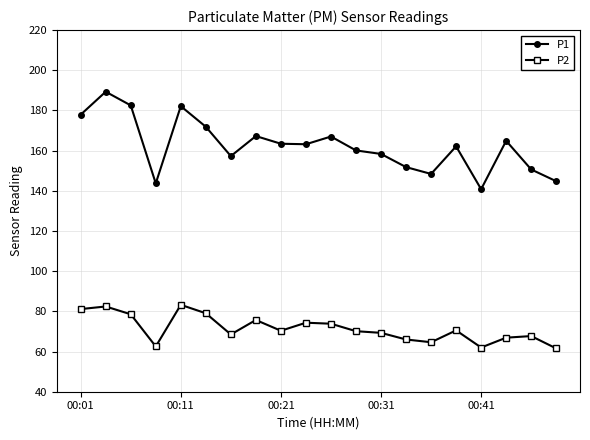

Which series has the largest total across all categories?

P1